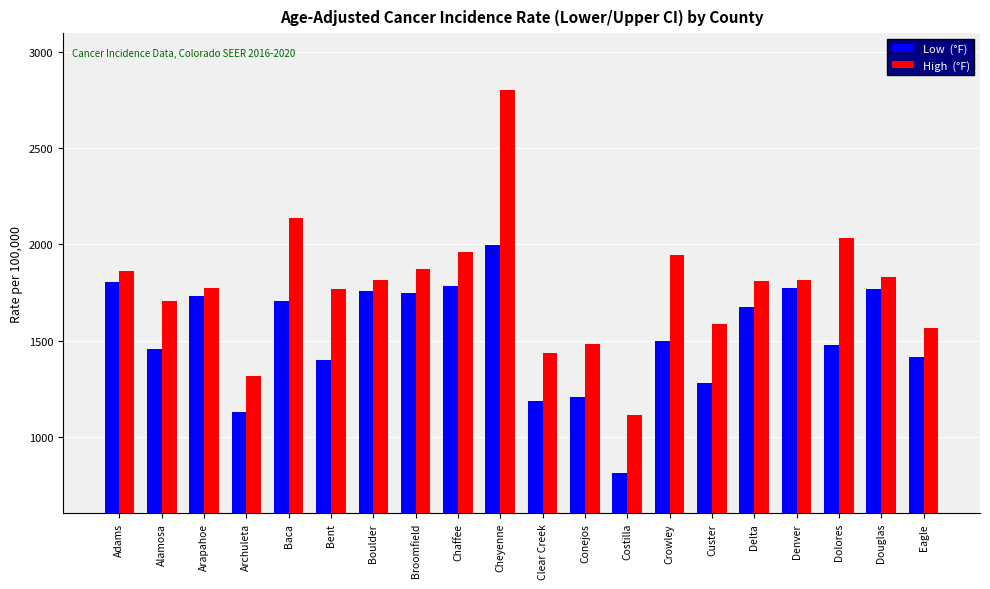

What is the greatest value displayed?

2802.0